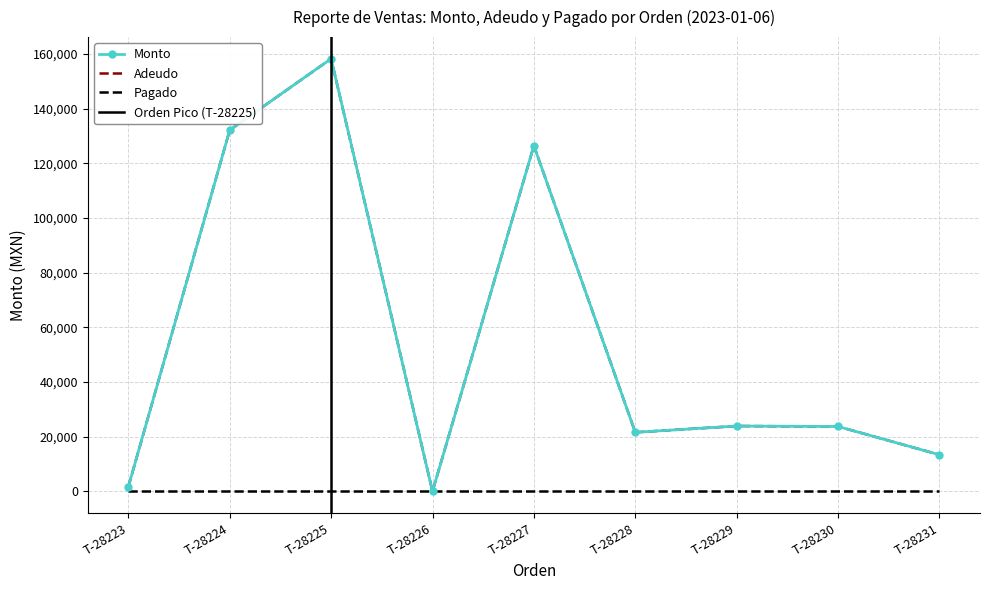

True or false: Monto and Adeudo cross at least once.

False